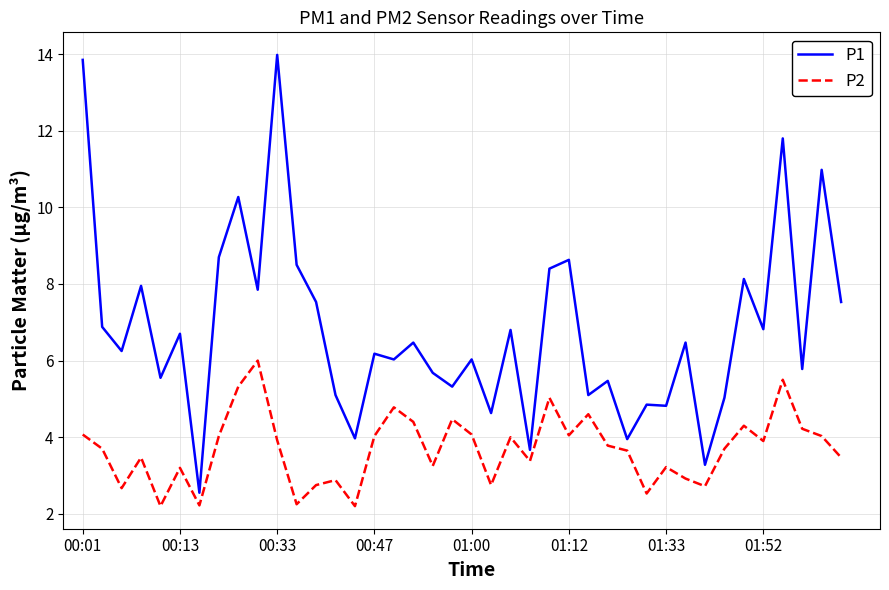

Which series has the widest spread of values?

P1